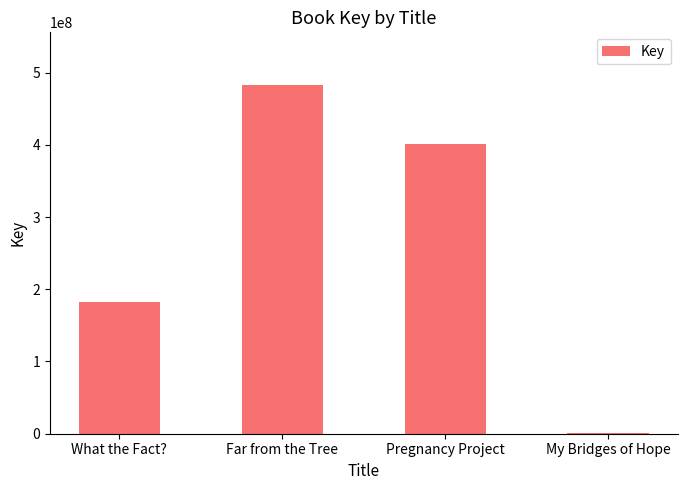

What is the maximum value shown in the chart?

483175936